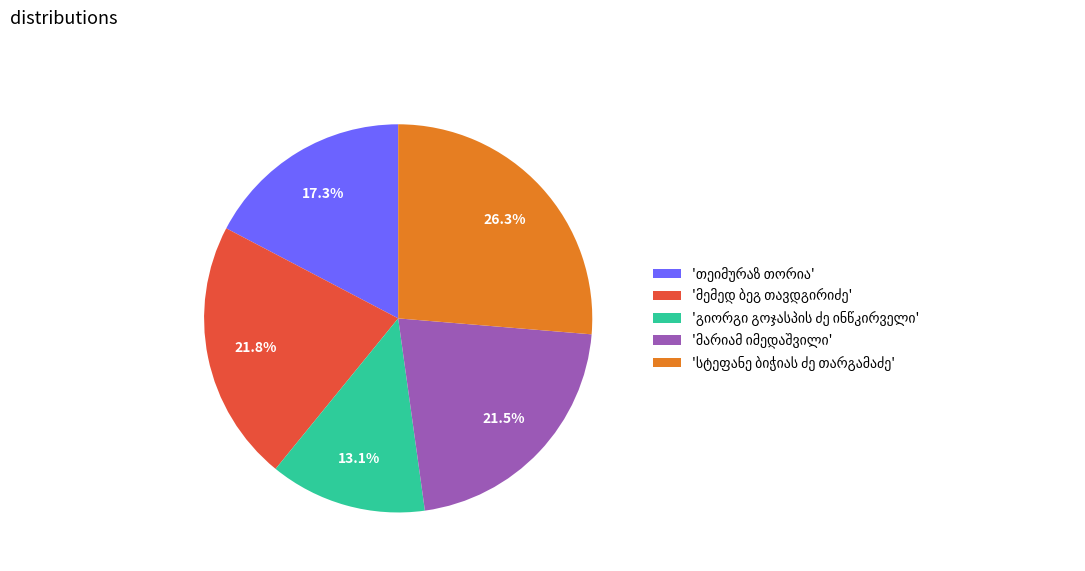

To the nearest percent, what is the difference between the largest and smallest slice percentages?

13%